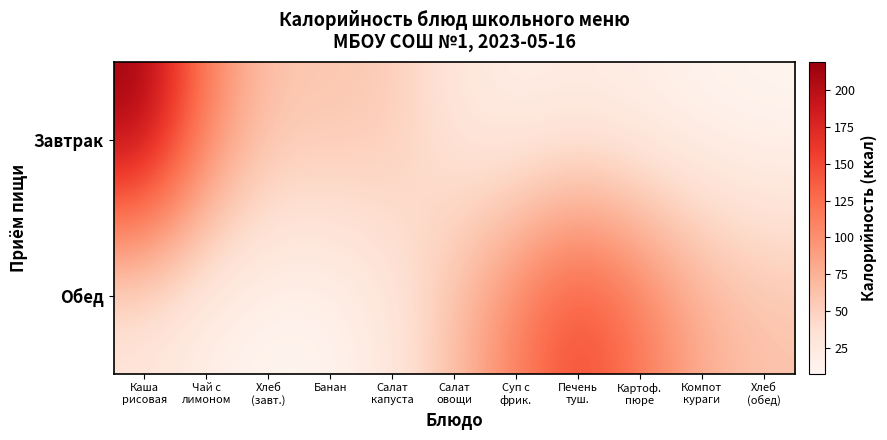

Reading right to left, list all the values displayed in this chart.

Завтрак: Хлеб
(обед)=7.5	Компот
кураги=9.5	Картоф.
пюре=14.3	Печень
туш.=18.7	Суп с
фрик.=15.4	Салат
овощи=26.7	Салат
капуста=55.4	Банан=60.0	Хлеб
(завт.)=61.2	Чай с
лимоном=111.4	Каша
рисовая=219.5
Обед: Хлеб
(обед)=62.4	Компот
кураги=78.9	Картоф.
пюре=119.4	Печень
туш.=155.6	Суп с
фрик.=114.4	Салат
овощи=65.1	Салат
капуста=25.6	Банан=8.8	Хлеб
(завт.)=7.4	Чай с
лимоном=13.3	Каша
рисовая=26.3